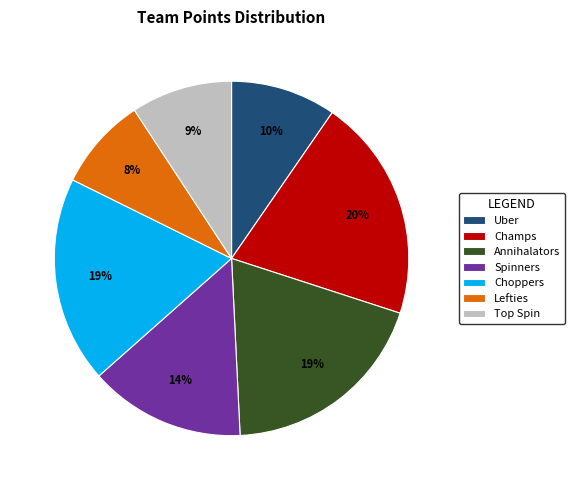

True or false: Choppers accounts for 31% of the total.

False